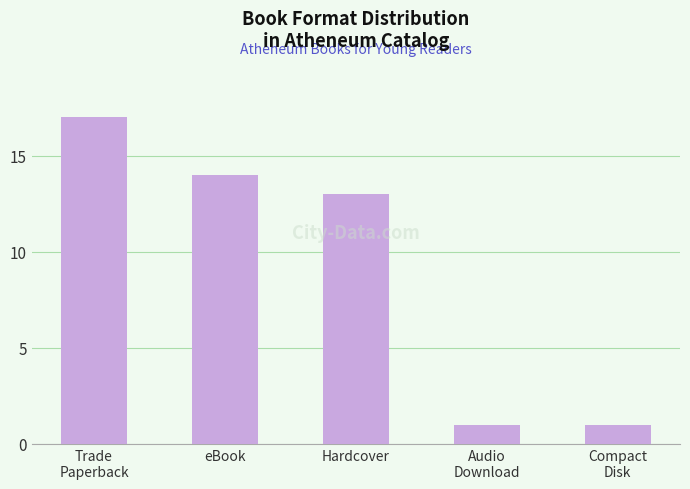

What is the value of the 1st bar from the left?

17